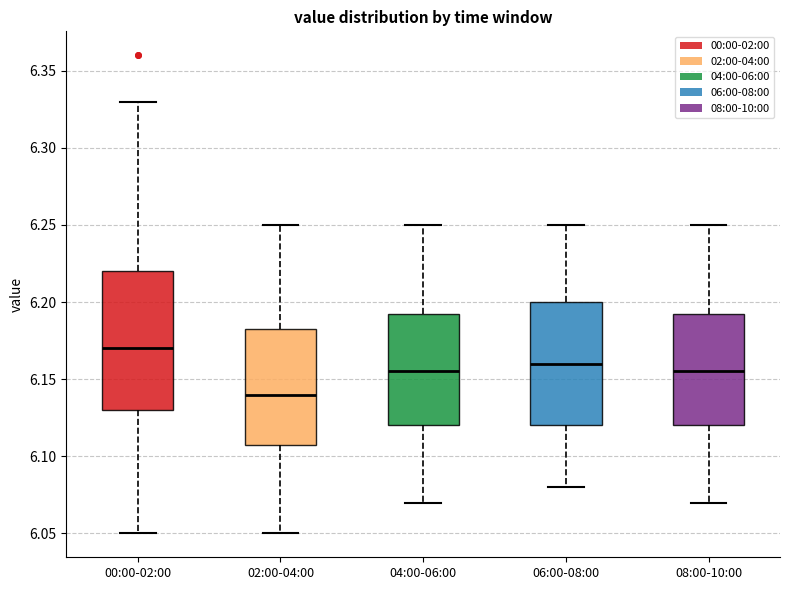

Reading left to right, transcribe this box plot: for each box, give where its median line is, the range the box spans, and where its two whiskers end, as read against the y-axis. The values are not printed on the chart, so give them approximately, as read against the axis.

00:00-02:00: median 6.170, box 6.130 to 6.220, whiskers 6.050 to 6.330
02:00-04:00: median 6.140, box 6.110 to 6.185, whiskers 6.050 to 6.250
04:00-06:00: median 6.155, box 6.120 to 6.195, whiskers 6.070 to 6.250
06:00-08:00: median 6.160, box 6.120 to 6.200, whiskers 6.080 to 6.250
08:00-10:00: median 6.155, box 6.120 to 6.195, whiskers 6.070 to 6.250